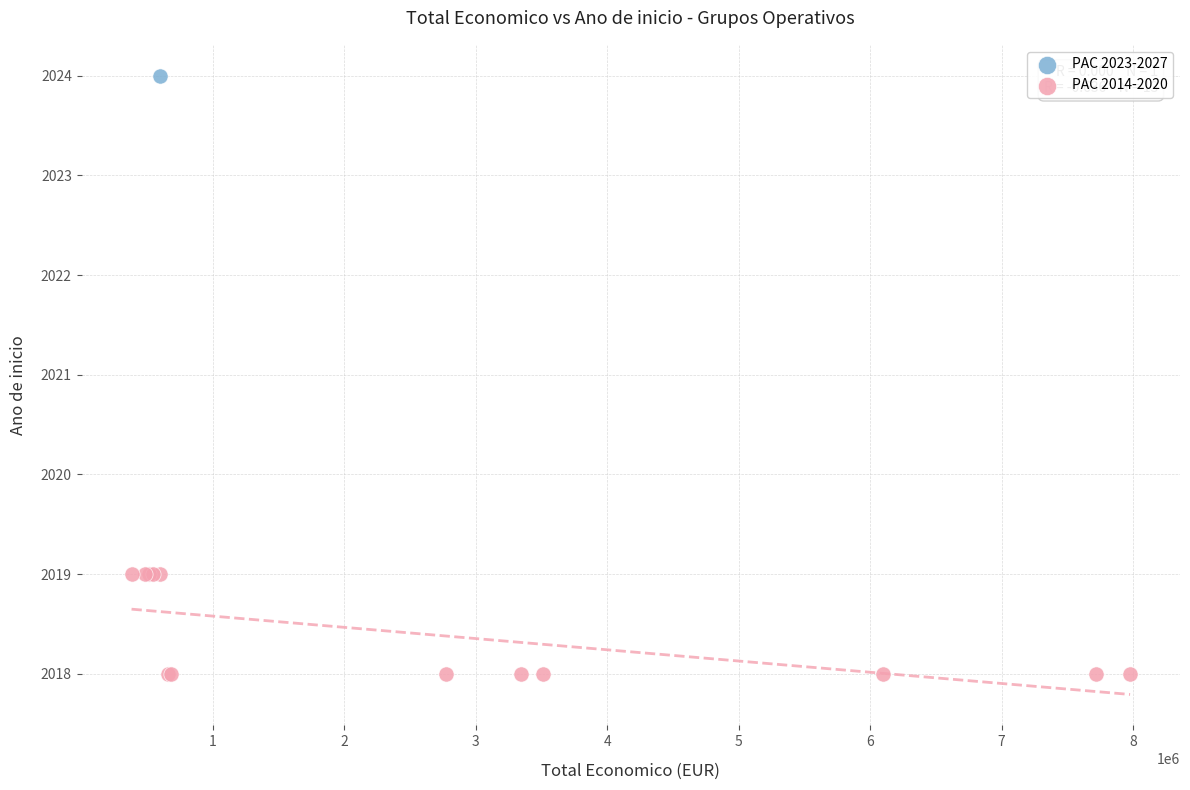

What are all the series names shown in the legend?

PAC 2023-2027, PAC 2014-2020